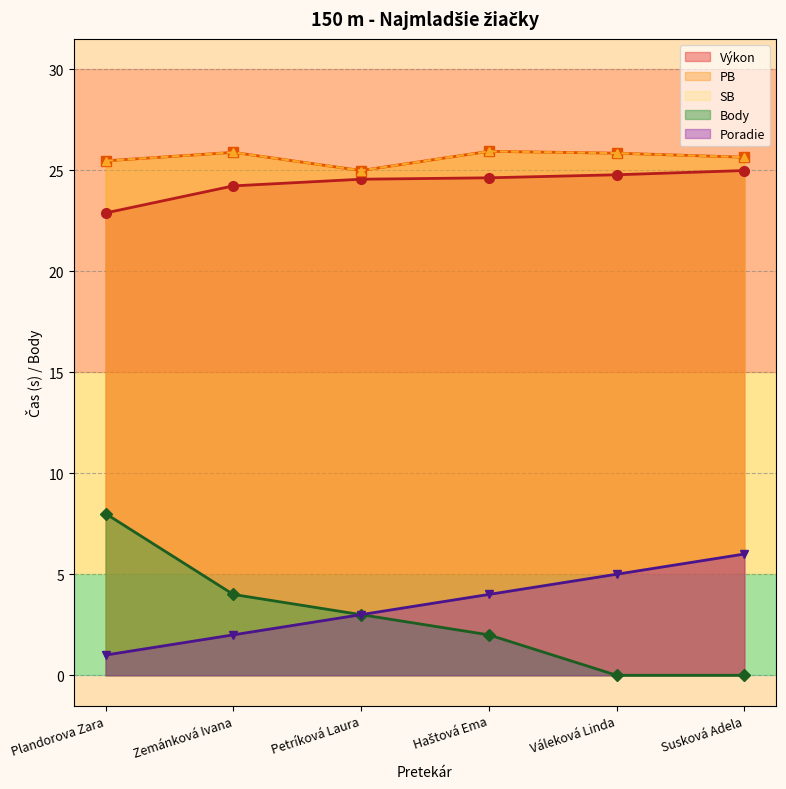

Reading left to right, extract all data points from this chart.

Výkon: 22.9	24.2	24.6	24.6	24.8	25.0
PB: 25.5	25.9	25.0	25.9	25.8	25.6
SB: 25.5	25.9	25.0	25.9	25.8	25.6
Body: 8.0	4.0	3.0	2.0	0.0	0.0
Poradie: 1.0	2.0	3.0	4.0	5.0	6.0